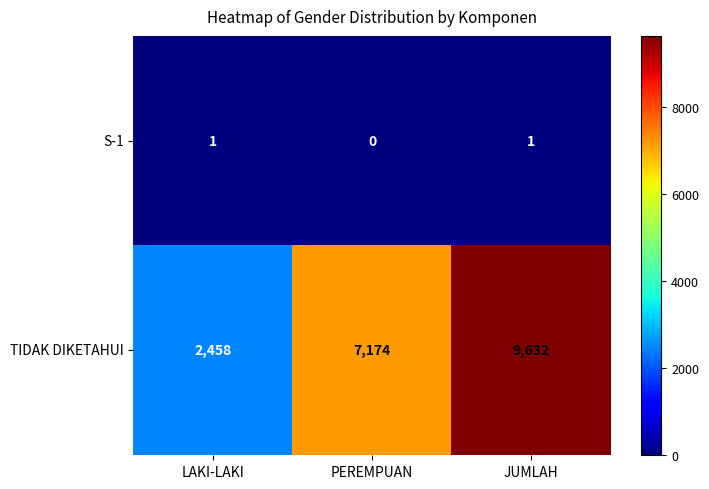

Reading left to right, transcribe all the data shown in this chart.

S-1: LAKI-LAKI=1	PEREMPUAN=0	JUMLAH=1
TIDAK DIKETAHUI: LAKI-LAKI=2458	PEREMPUAN=7174	JUMLAH=9632